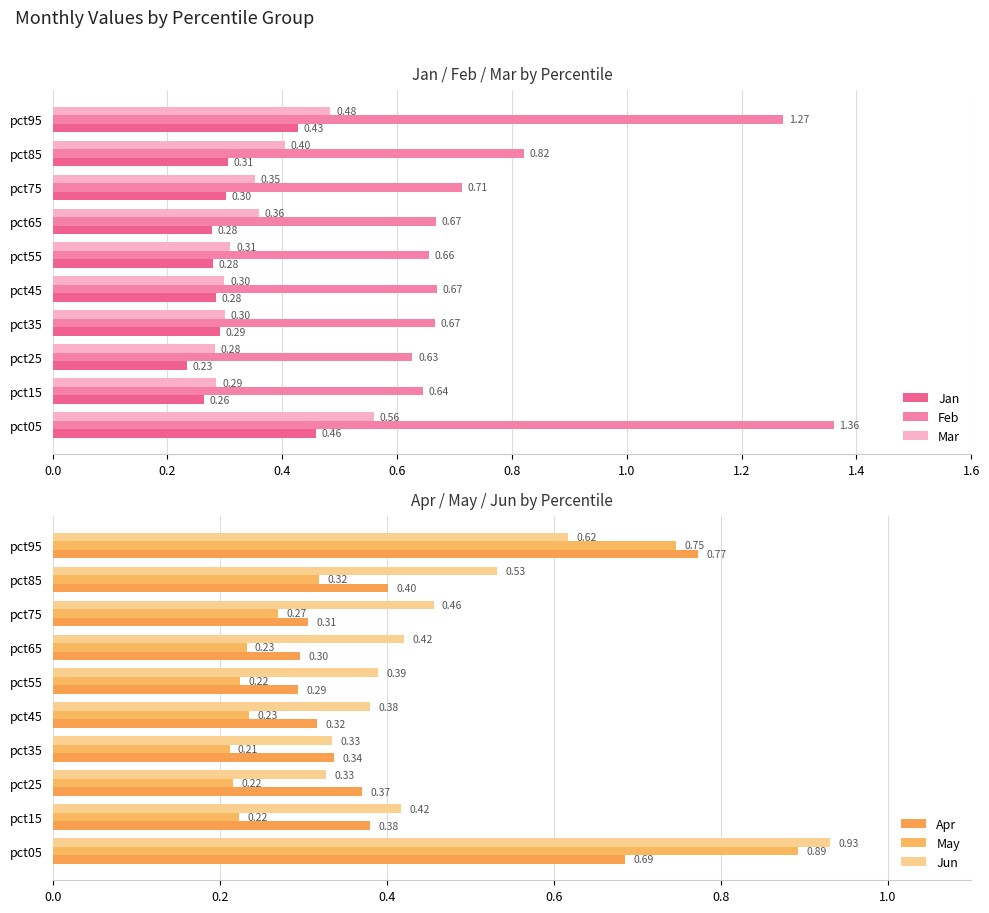

Is it true that Jan equals 0.1 at pct85?

False